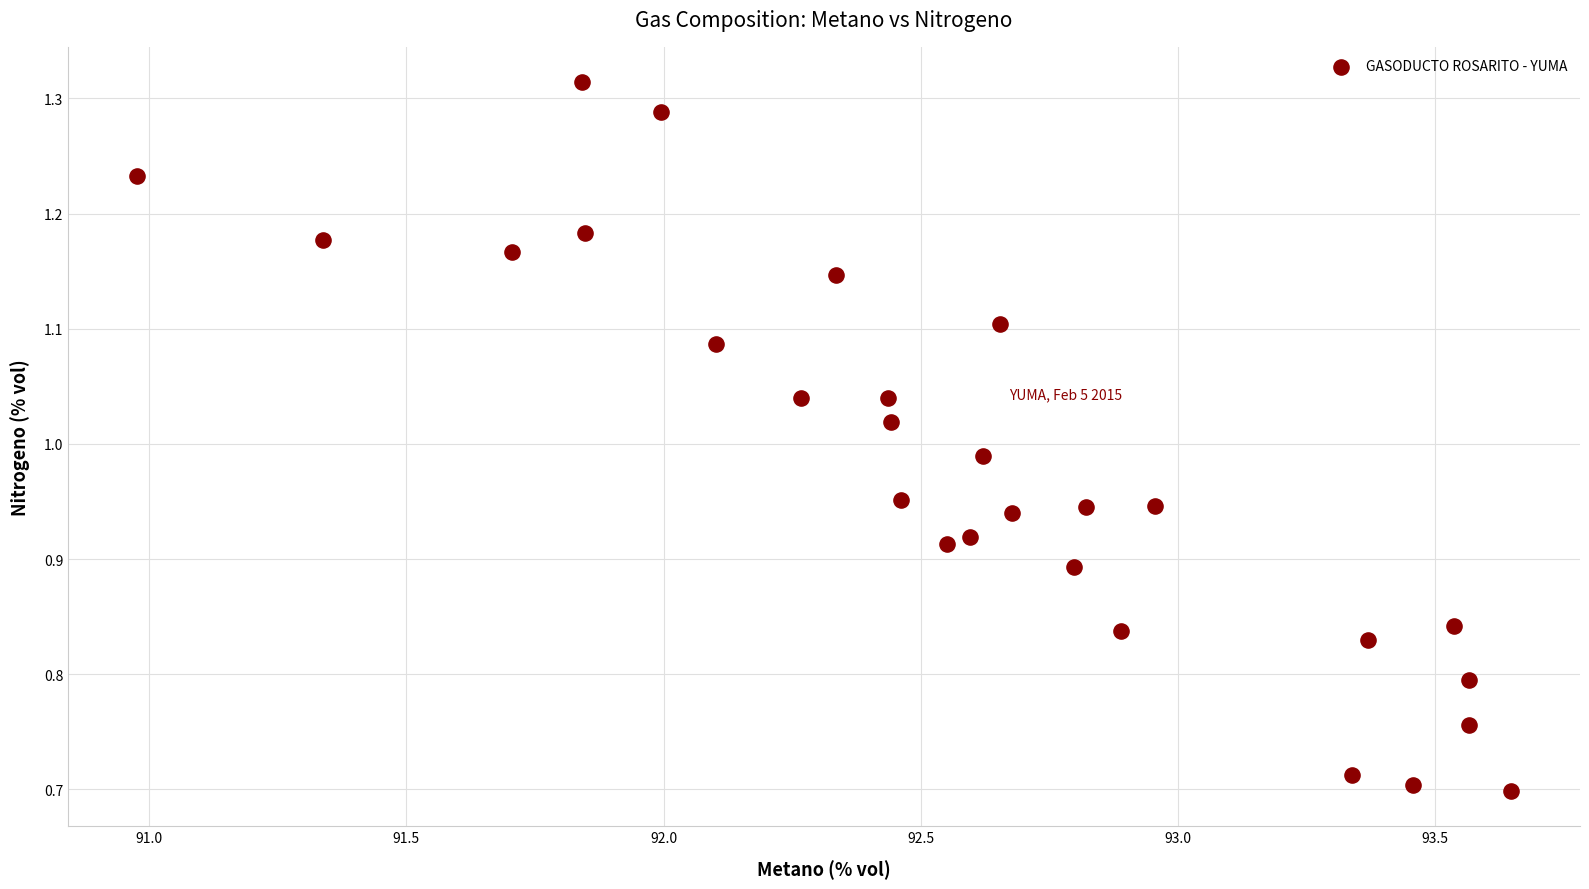

What is the range of Y values (max minus min)?

0.6